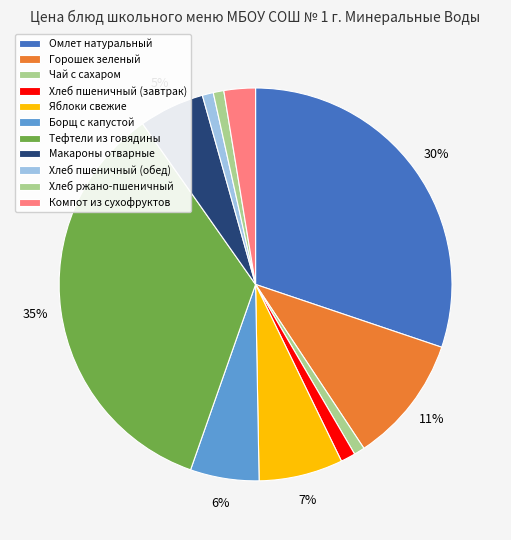

How many segments does this pie chart have?

11